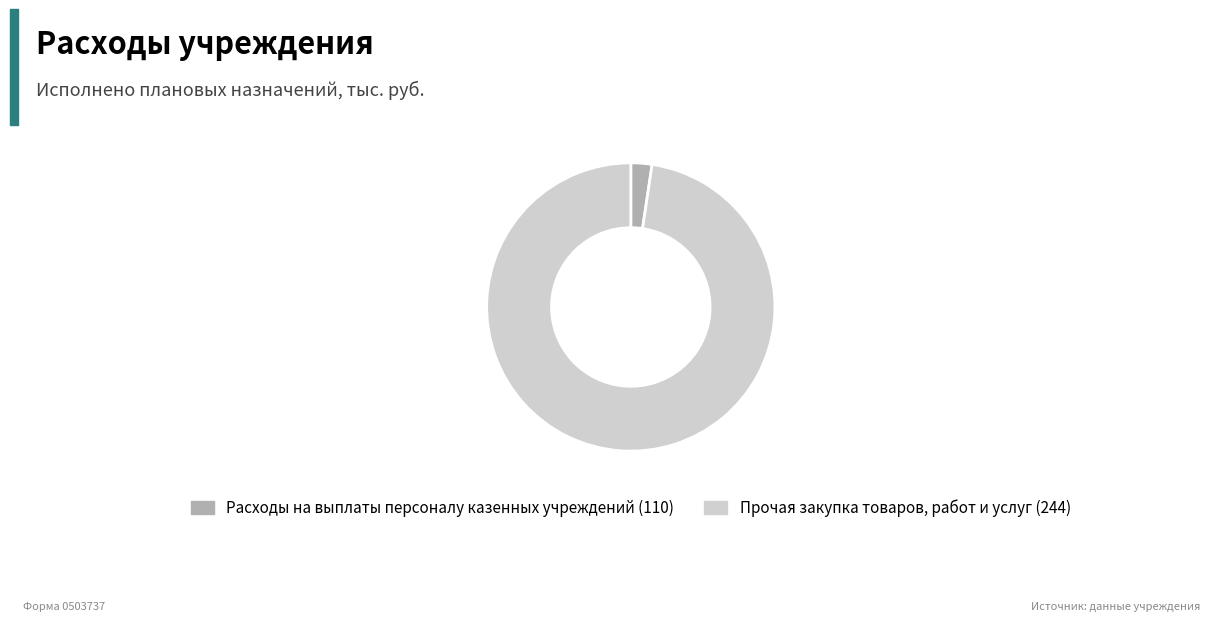

Does Расходы на выплаты персоналу казенных учреждений (110) represent more than half of the total?

No